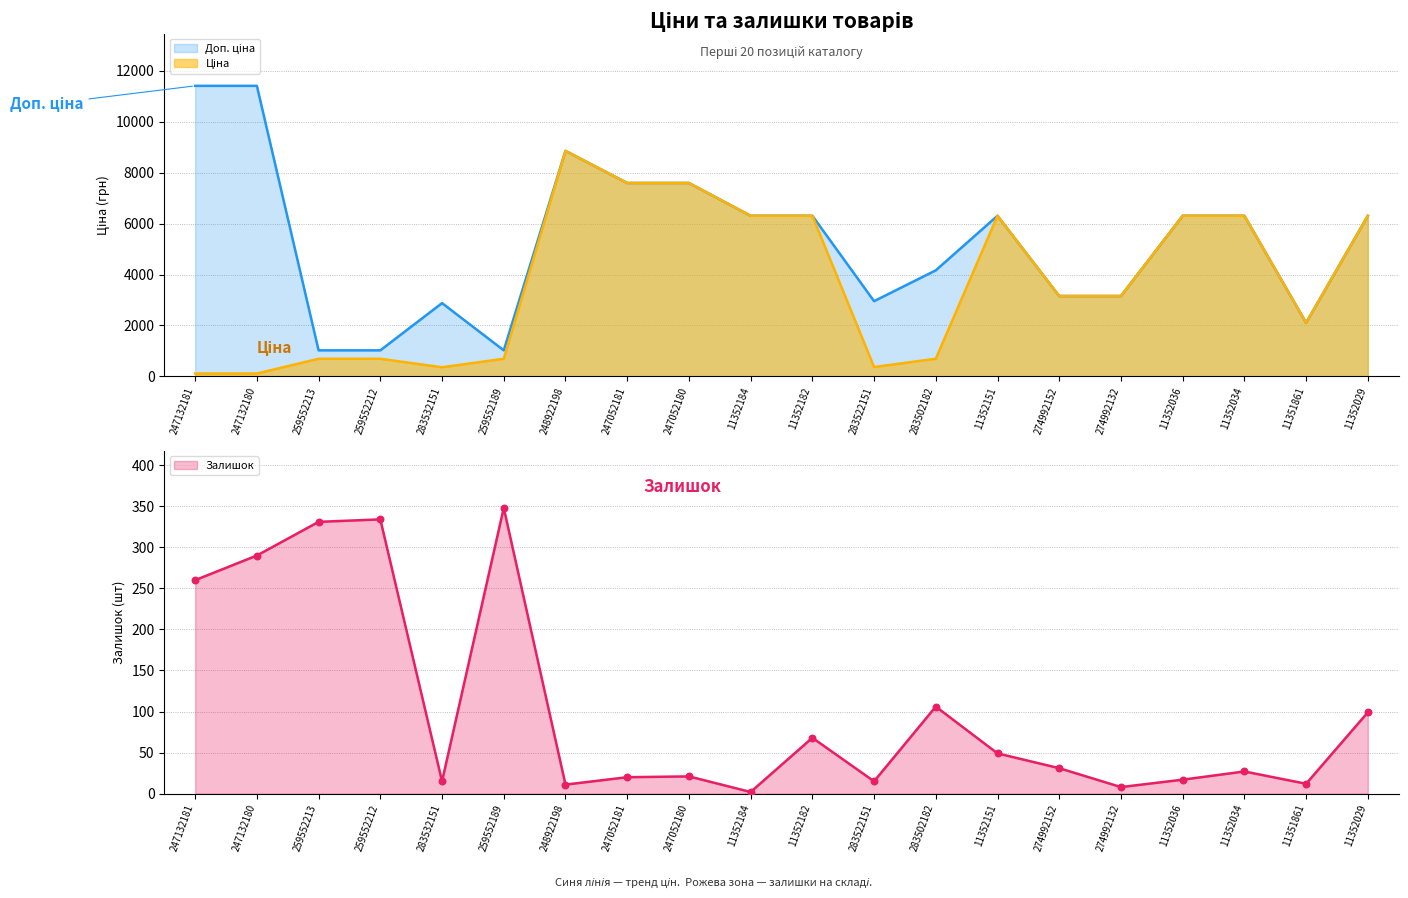

Which series has the largest total across all categories?

Доп. ціна